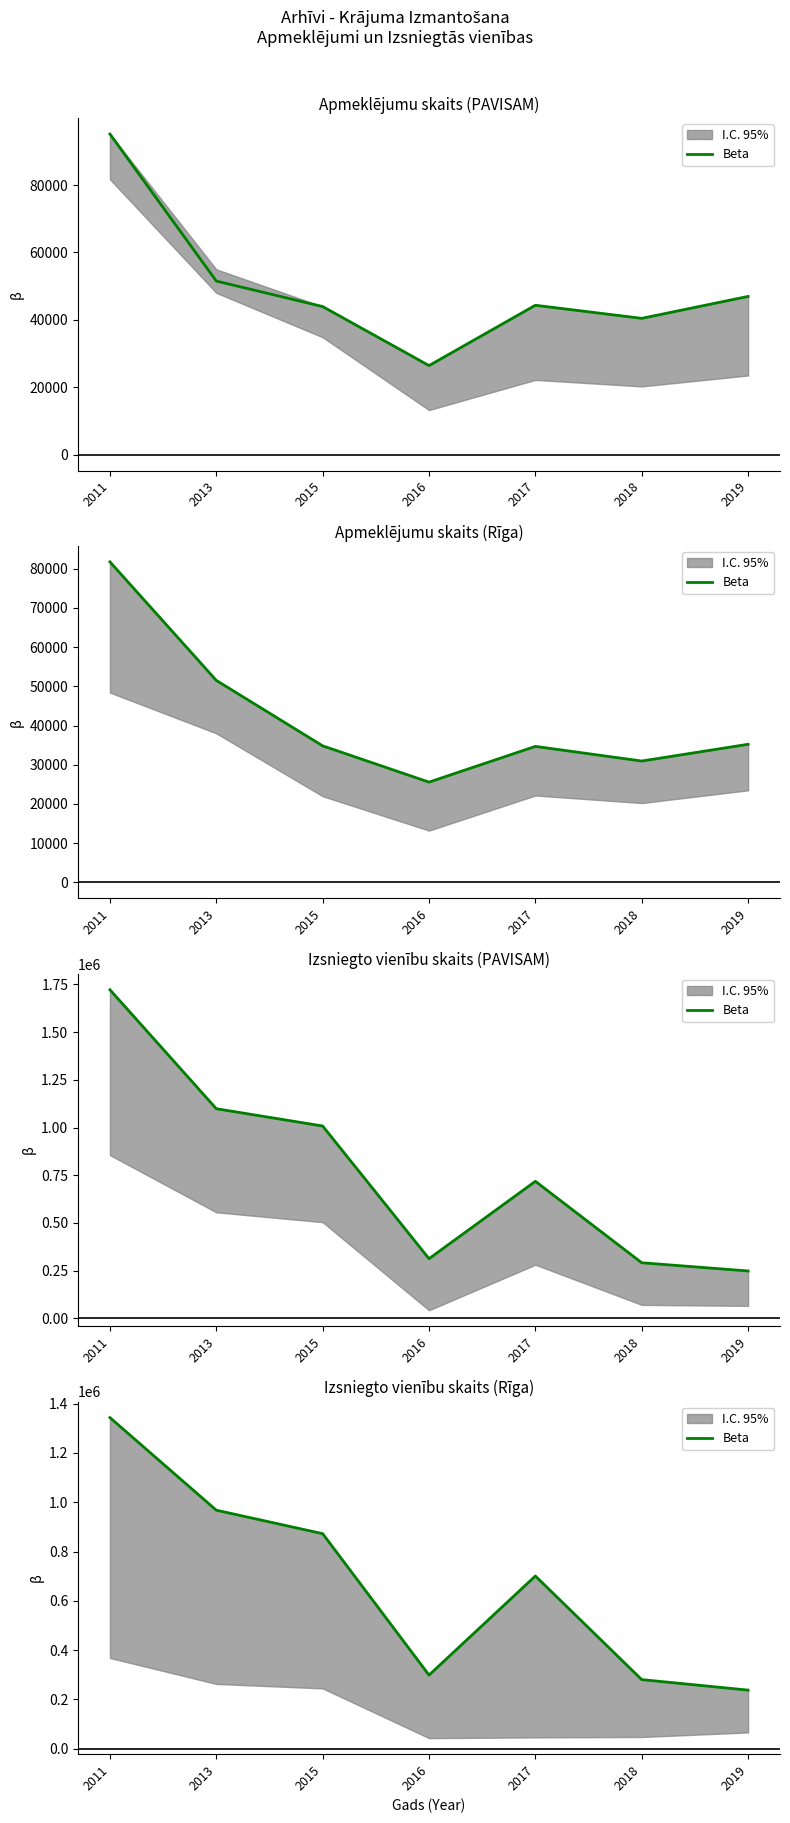

At which category does the data reach its first local valley?

2016